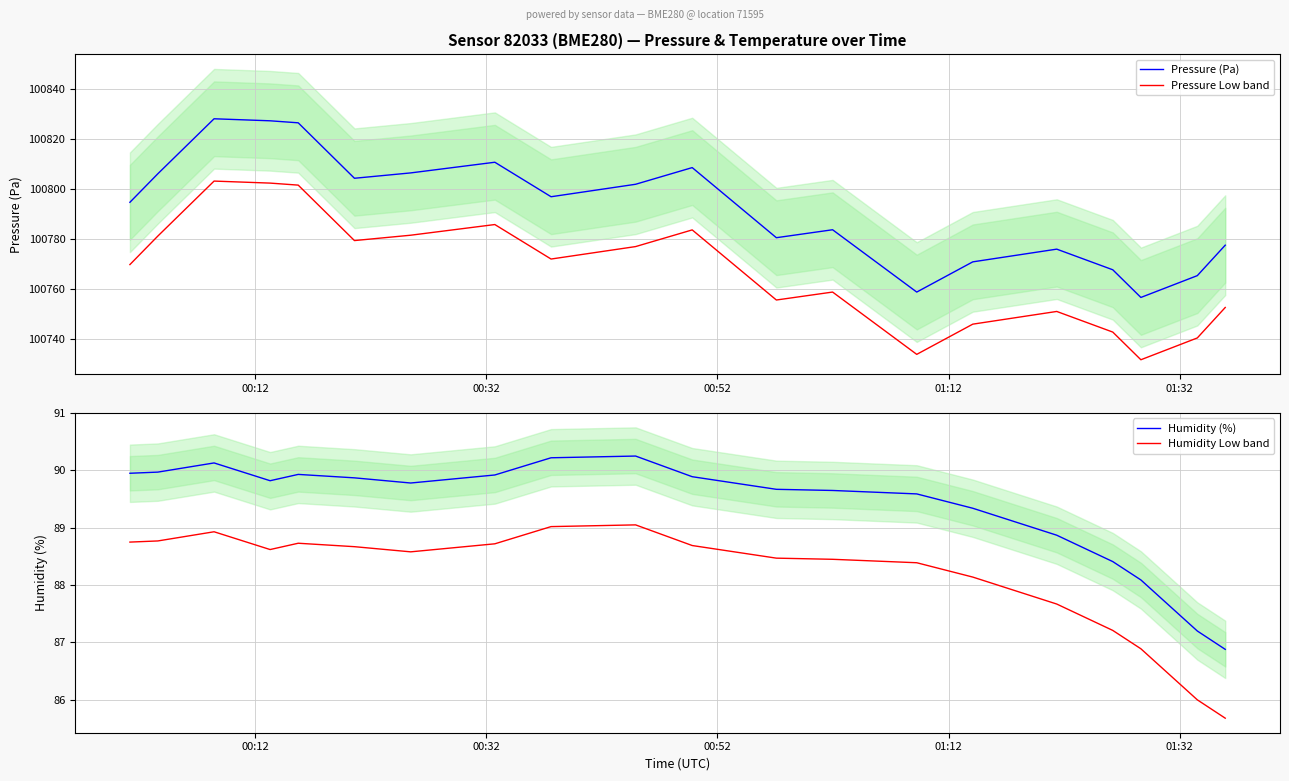

How many data points in Humidity (%) are above 89?

15